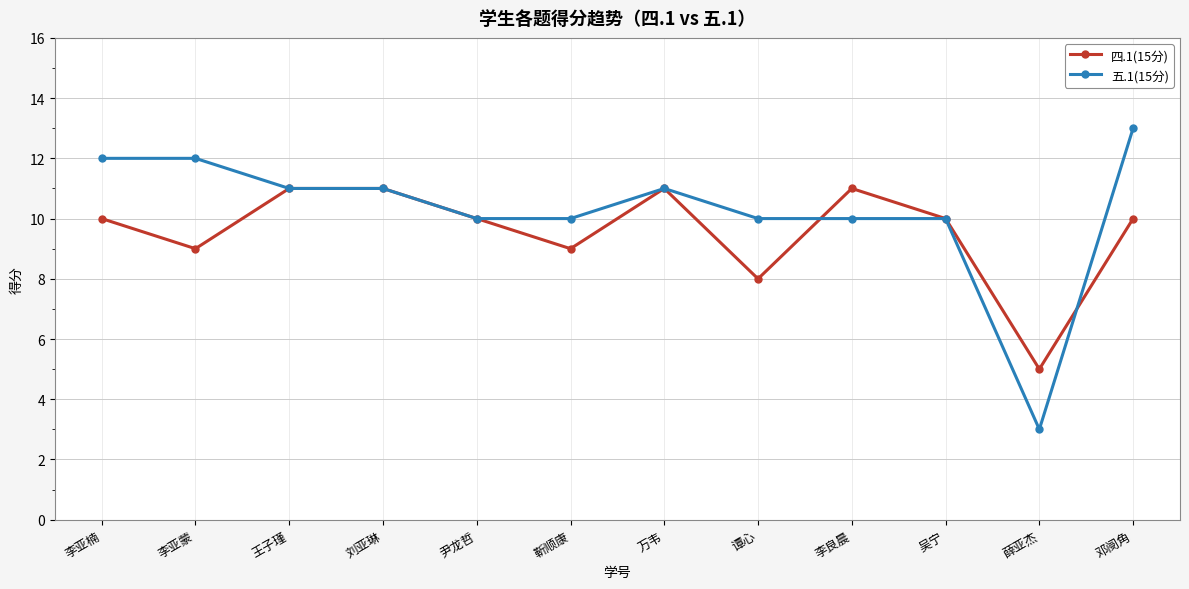

The value of 五.1(15分) at 李亚楠 is 6. True or false?

False